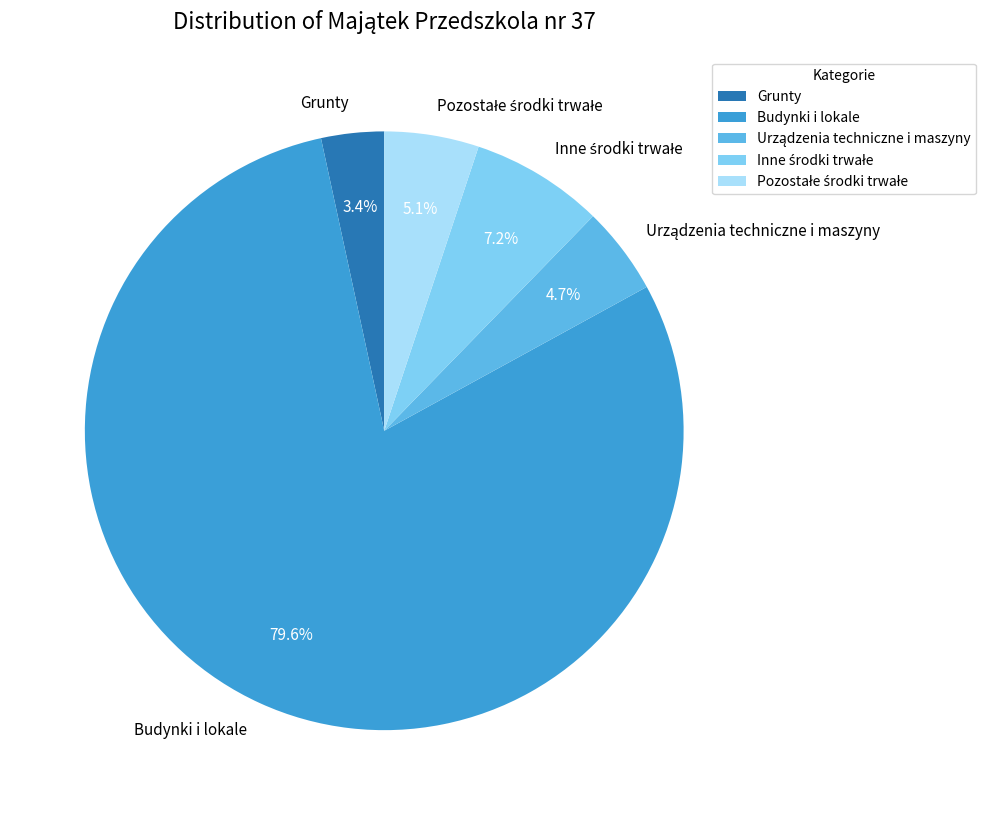

What percentage is NOT represented by Grunty?

96.6%